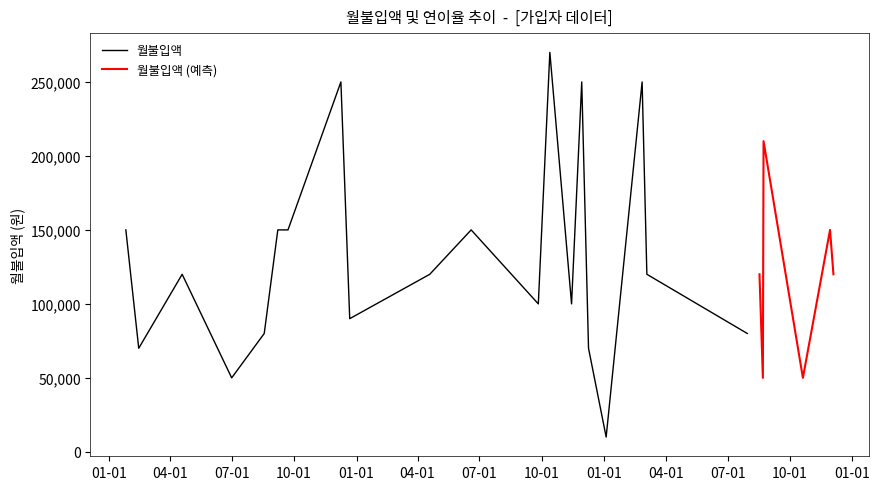

Which has a higher value, 2020-08-22 or 2018-04-19?

2018-04-19